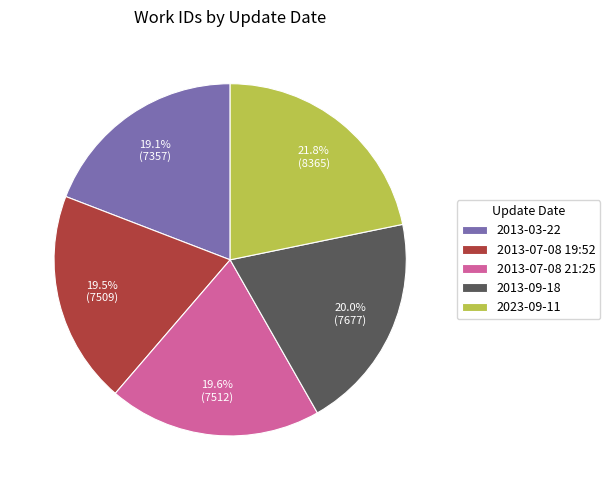

To the nearest percent, what percentage of the pie is 2013-09-18?

20%